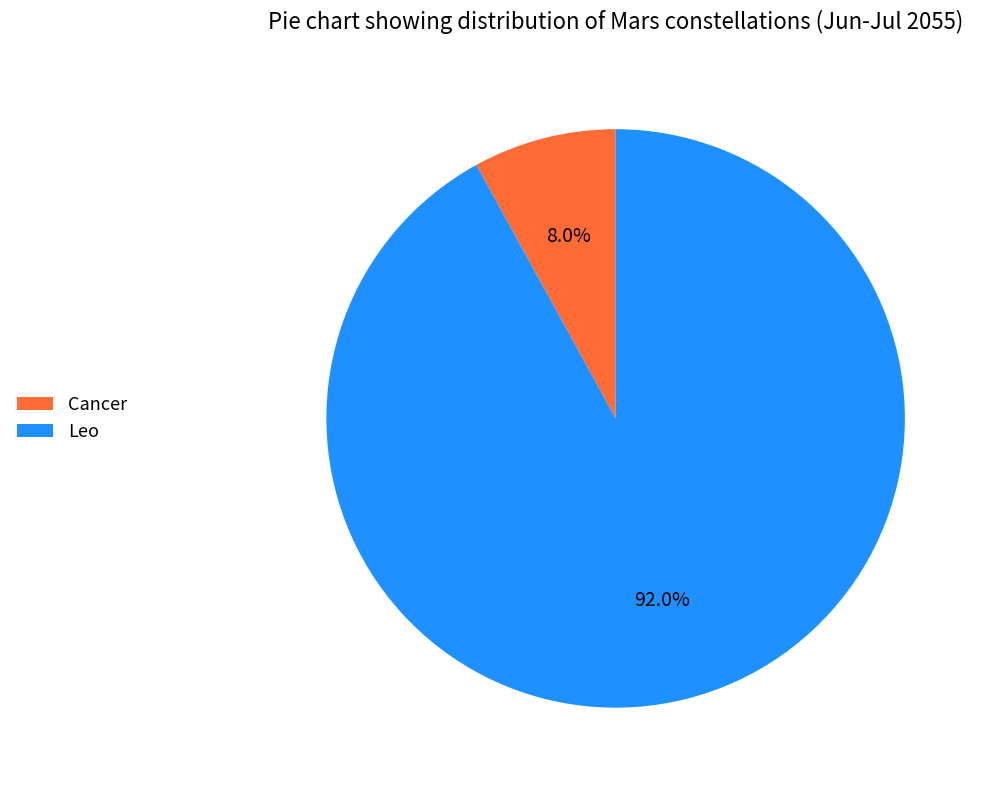

Which has a higher value, Cancer or Leo?

Leo